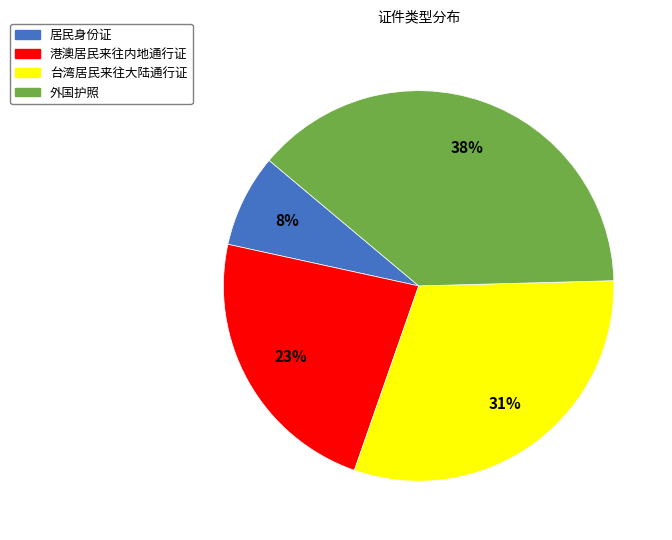

What percentage is the 港澳居民来往内地通行证 slice, to the nearest percent?

23%